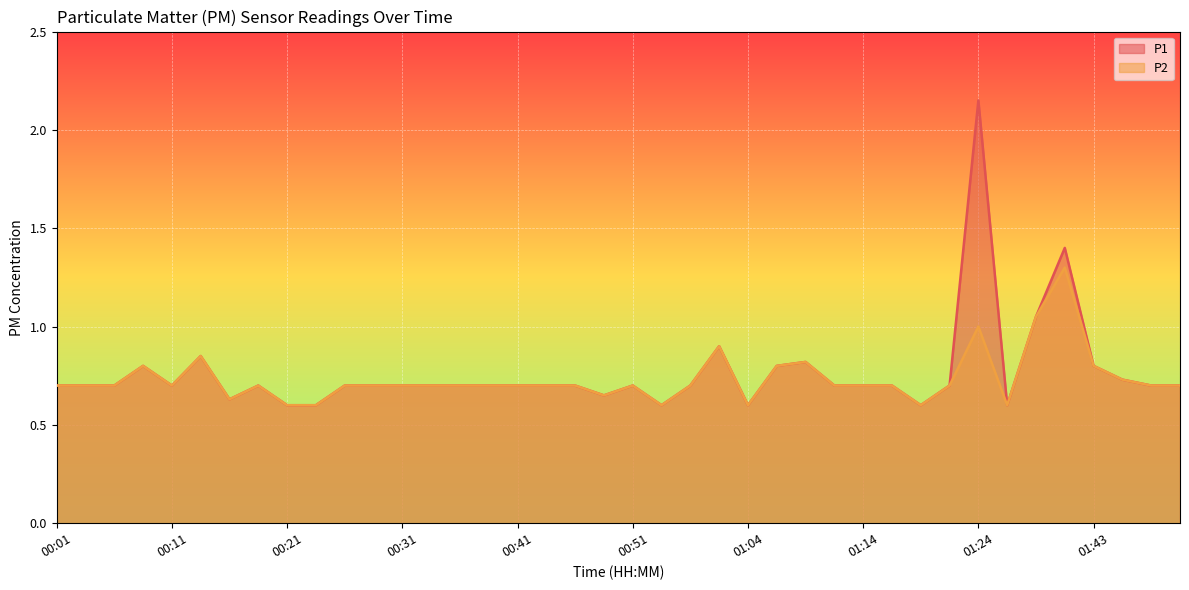

Where is P1 nearest to the value 1?

01:35